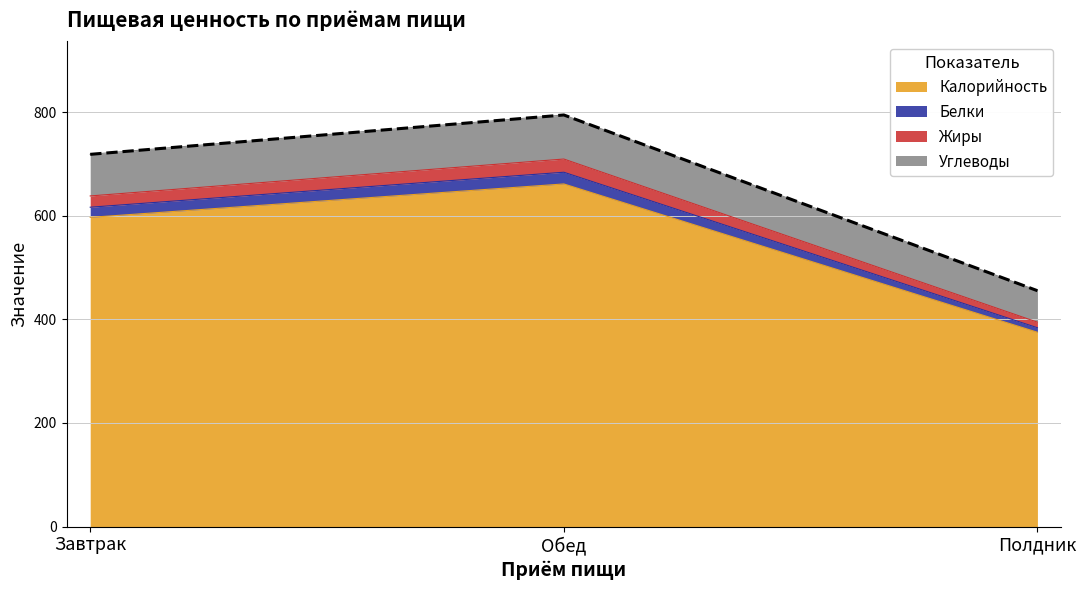

At which category is the sum across all series the highest?

Обед